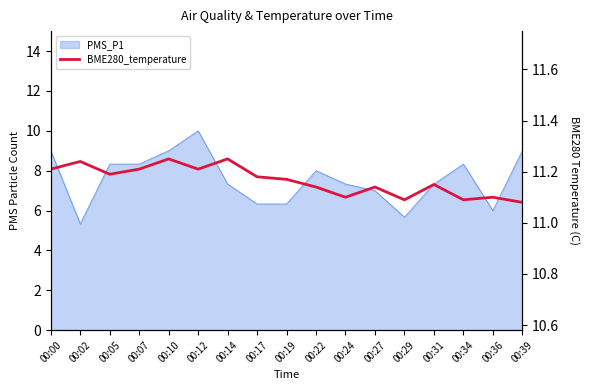

What is the difference between the maximum and second lowest values?

0.2